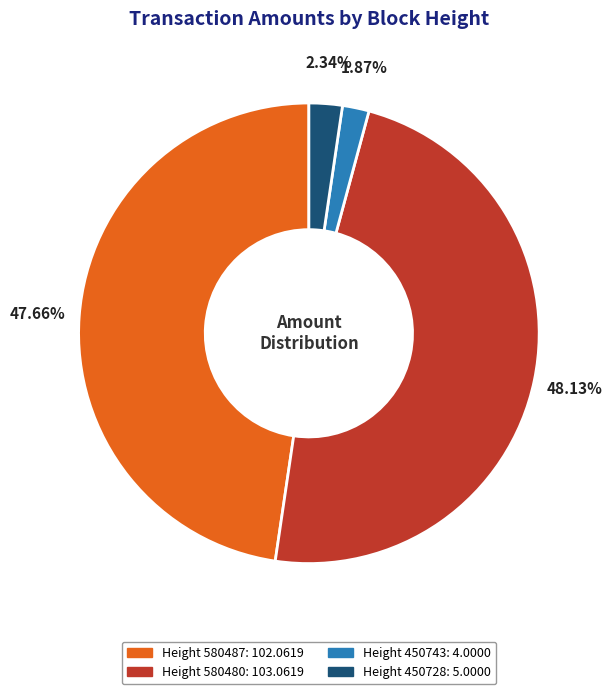

How many slices are in this pie chart?

4